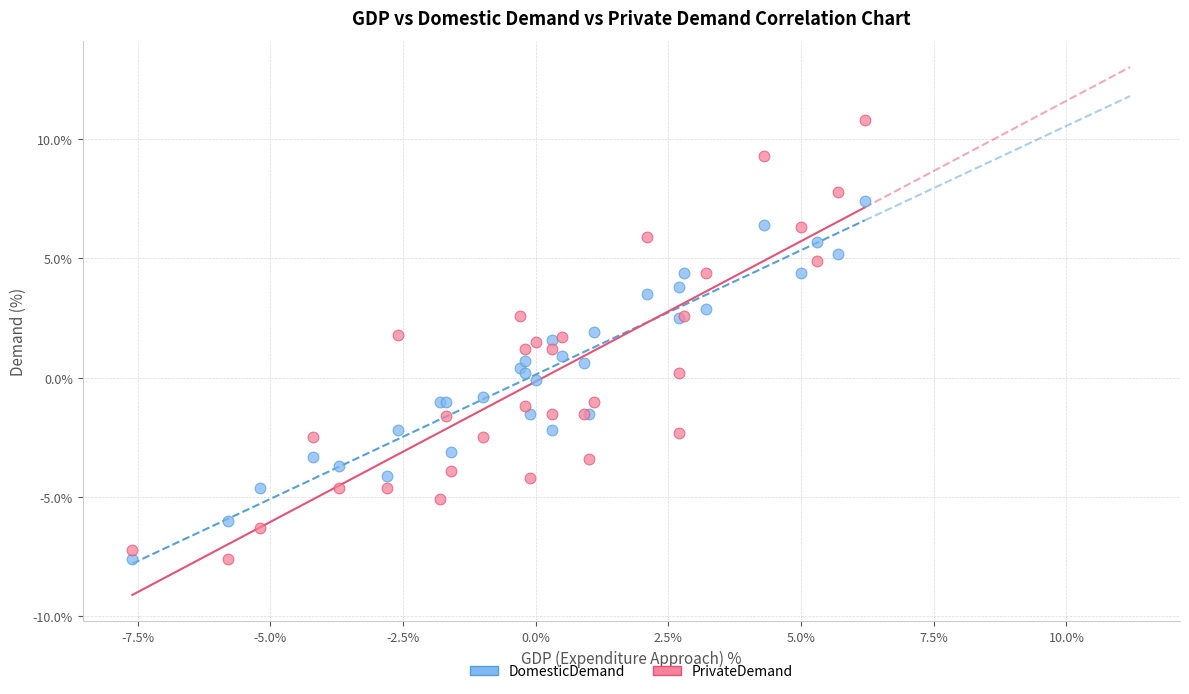

What is the X range (max minus min) for the scatter plot?

13.8